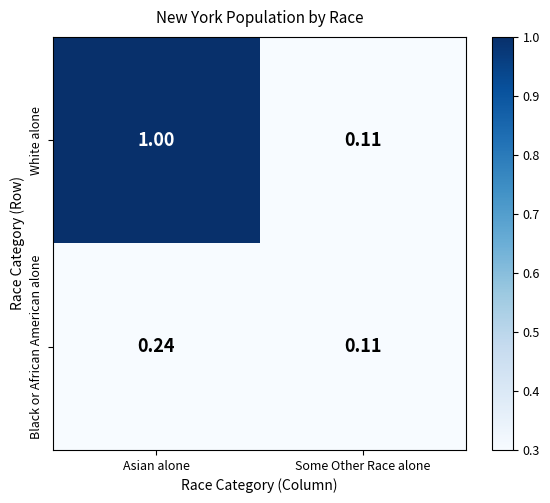

What is the total value across all series at Asian alone?

1.2